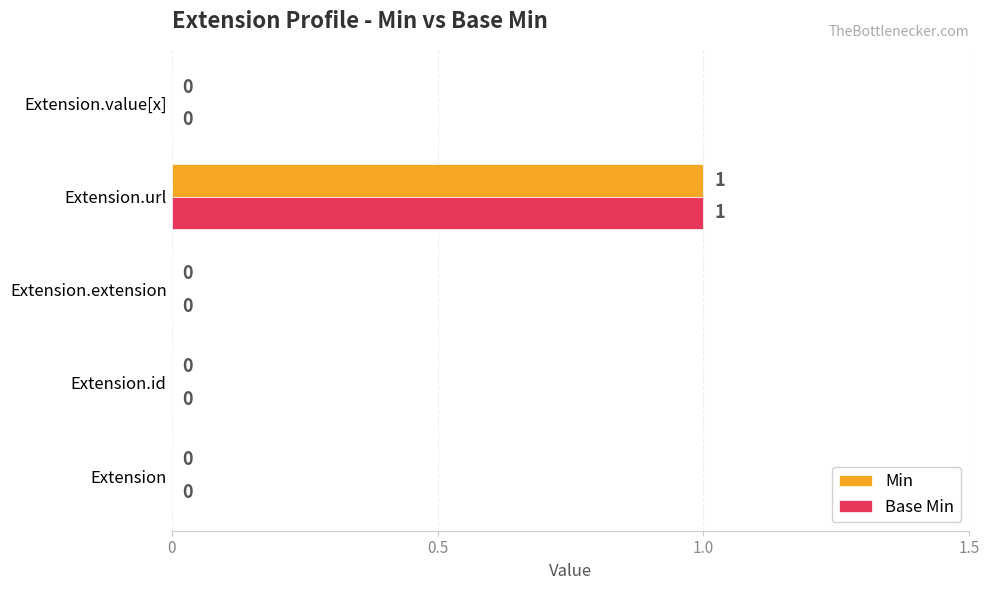

Is it true that Base Min equals 0 at Extension.extension?

True